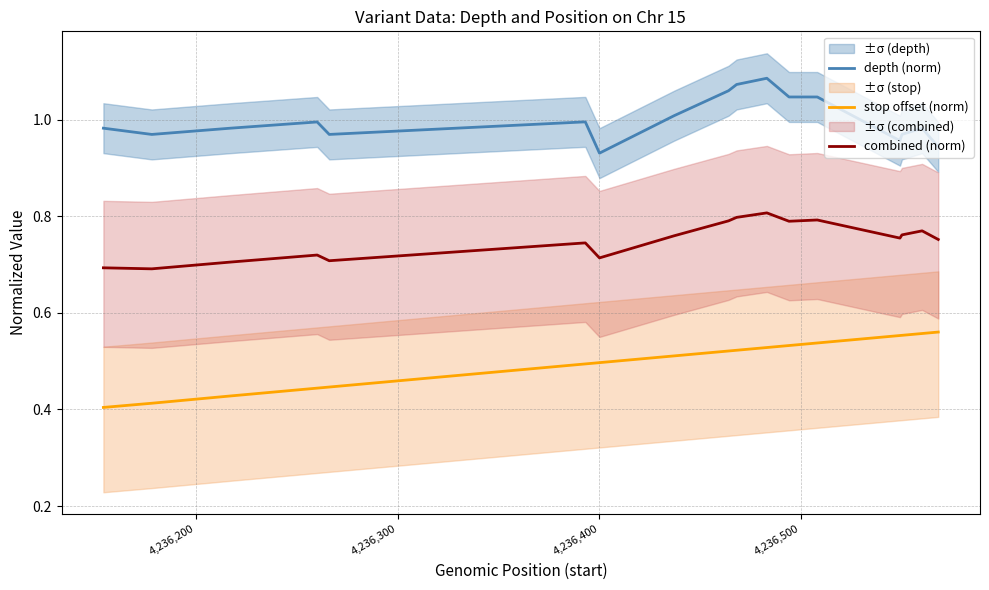

Does the chart have visible grid lines?

Yes